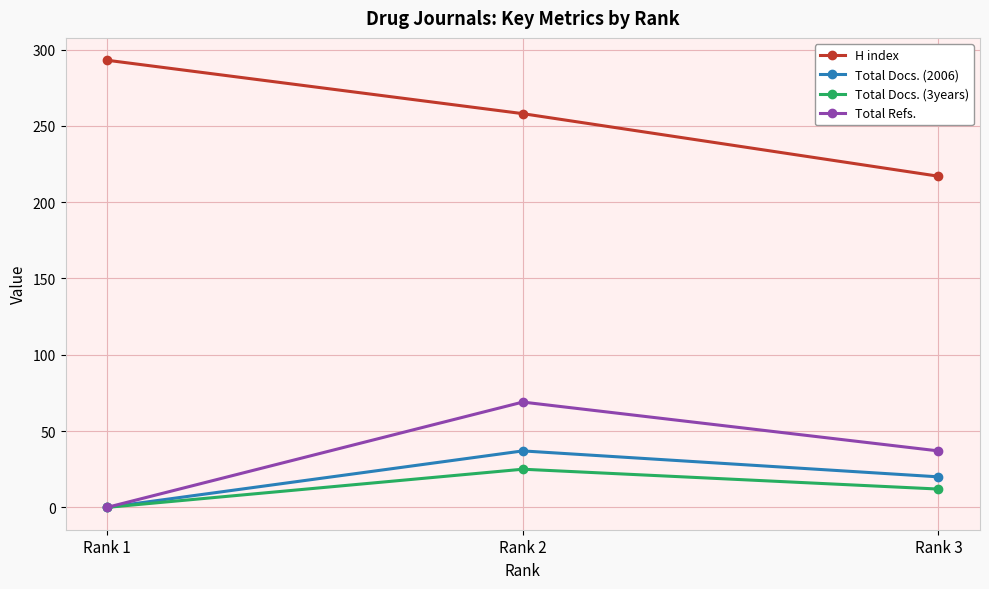

What is the total value across all series at Rank 1?

293